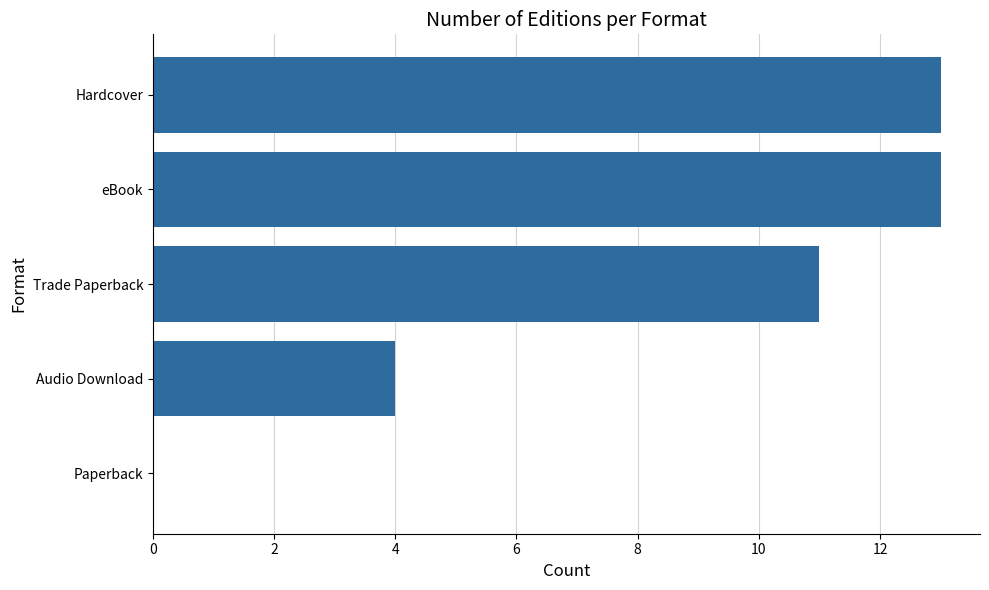

Between Trade Paperback and eBook, which is larger?

eBook